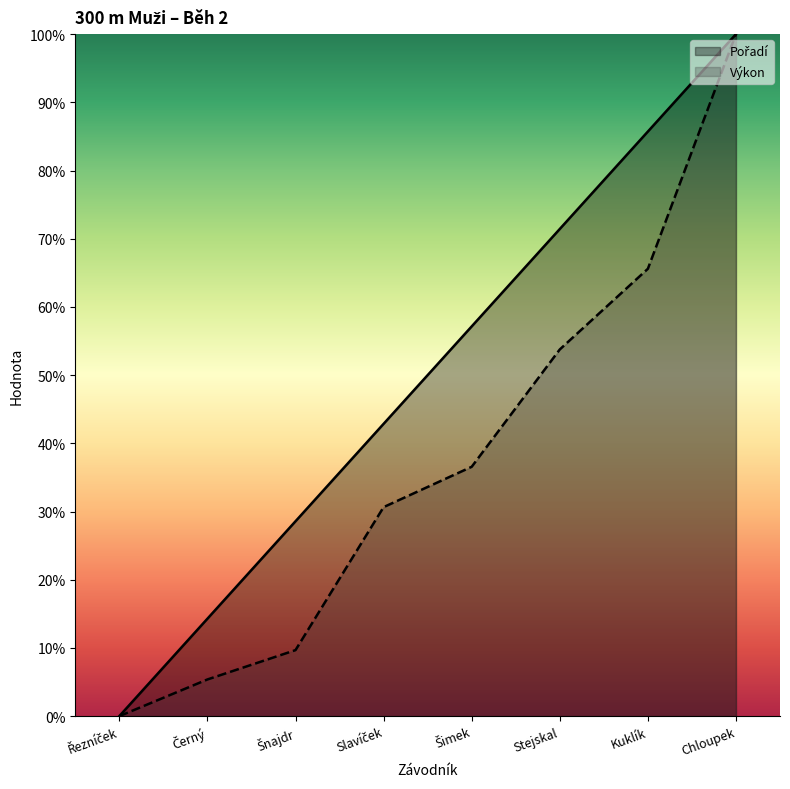

Where does the Pořadí series first go above 57?

Šimek